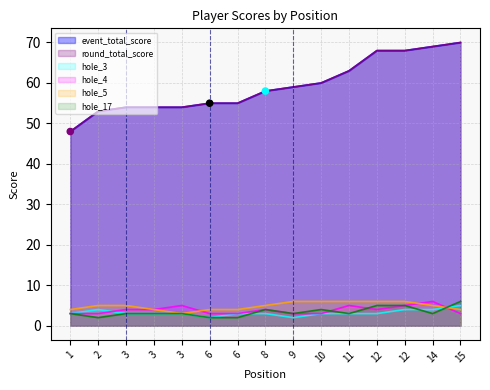

Which series contains the lowest Y value?

hole_3